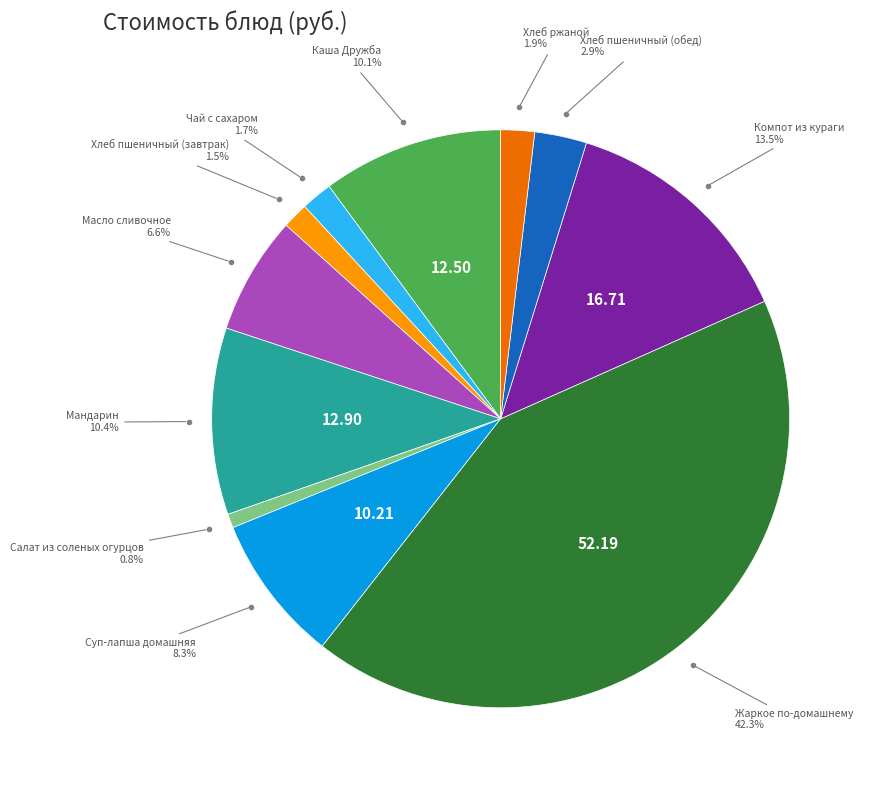

Is there any slice that represents more than half of the pie?

No